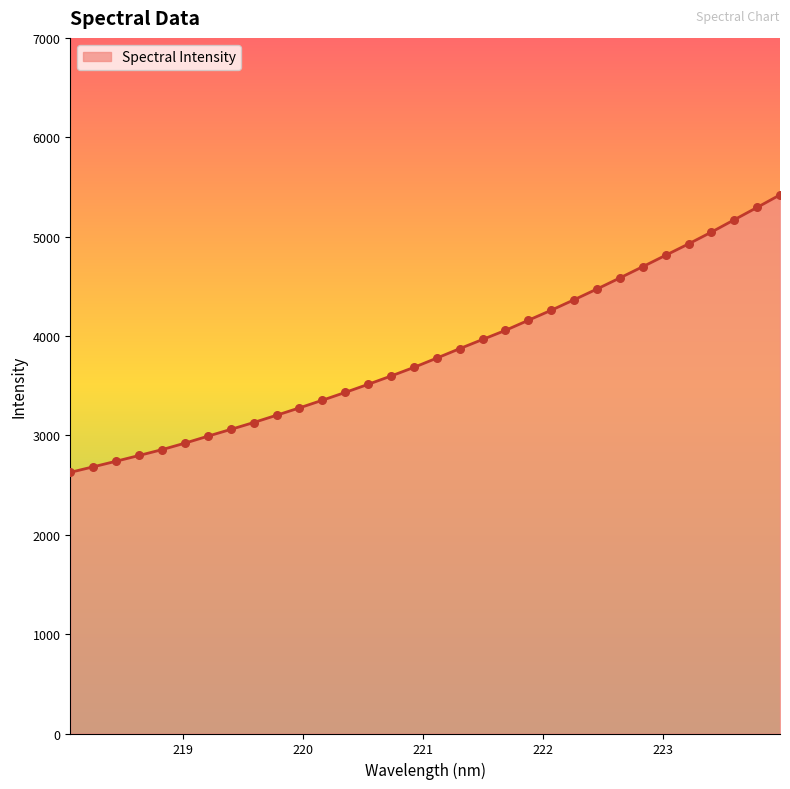

What is the difference between the maximum and minimum values?

2792.3